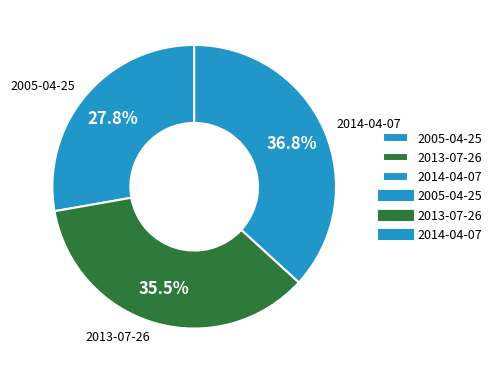

How many slices are in this pie chart?

3